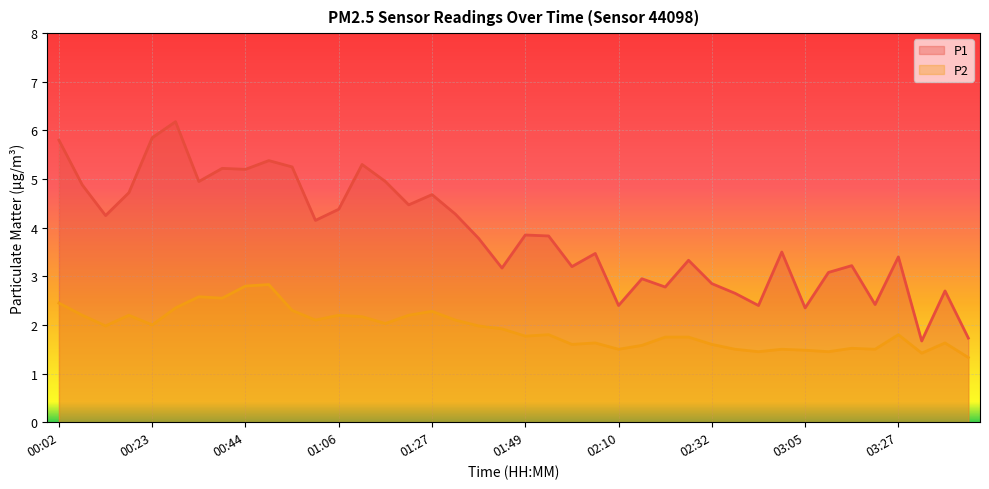

Reading right to left, transcribe all the data shown in this chart.

P1: 03:43=1.7	03:38=2.7	03:33=1.7	03:27=3.4	03:21=2.4	03:16=3.2	03:11=3.1	03:05=2.4	02:54=3.5	02:49=2.4	02:38=2.6	02:32=2.9	02:27=3.3	02:21=2.8	02:16=3.0	02:10=2.4	02:05=3.5	01:59=3.2	01:54=3.8	01:49=3.9	01:43=3.2	01:38=3.8	01:32=4.3	01:27=4.7	01:22=4.5	01:16=5.0	01:11=5.3	01:06=4.4	01:00=4.2	00:55=5.2	00:50=5.4	00:44=5.2	00:39=5.2	00:34=5.0	00:28=6.2	00:23=5.8	00:18=4.7	00:12=4.2	00:07=4.9	00:02=5.8
P2: 03:43=1.3	03:38=1.6	03:33=1.4	03:27=1.8	03:21=1.5	03:16=1.5	03:11=1.4	03:05=1.5	02:54=1.5	02:49=1.4	02:38=1.5	02:32=1.6	02:27=1.8	02:21=1.8	02:16=1.6	02:10=1.5	02:05=1.6	01:59=1.6	01:54=1.8	01:49=1.8	01:43=1.9	01:38=2.0	01:32=2.1	01:27=2.3	01:22=2.2	01:16=2.0	01:11=2.2	01:06=2.2	01:00=2.1	00:55=2.3	00:50=2.8	00:44=2.8	00:39=2.5	00:34=2.6	00:28=2.4	00:23=2.0	00:18=2.2	00:12=2.0	00:07=2.2	00:02=2.5